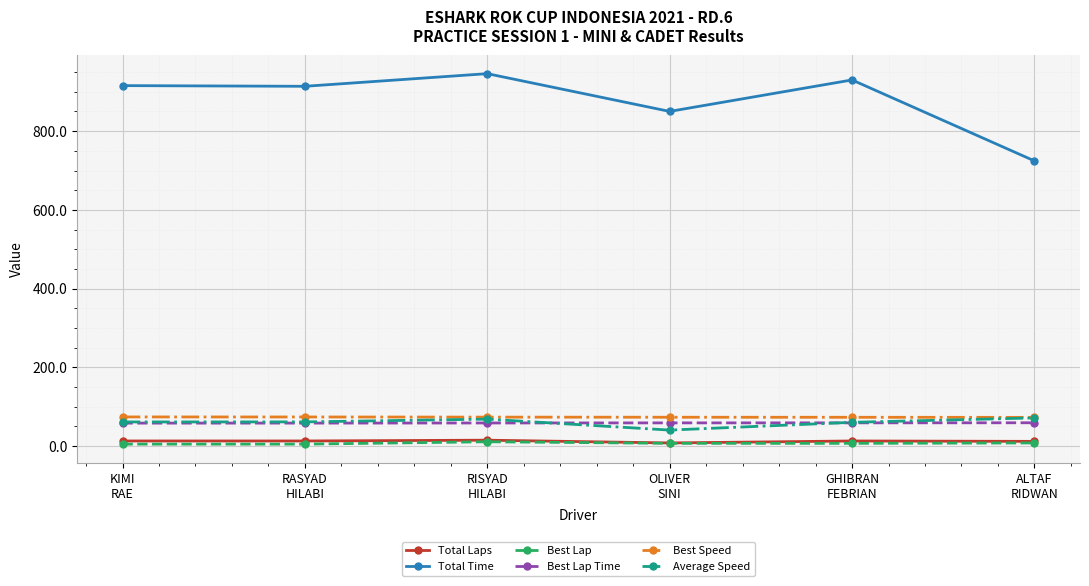

What are all the series names shown in the legend?

Total Laps, Total Time, Best Lap, Best Lap Time, Best Speed, Average Speed